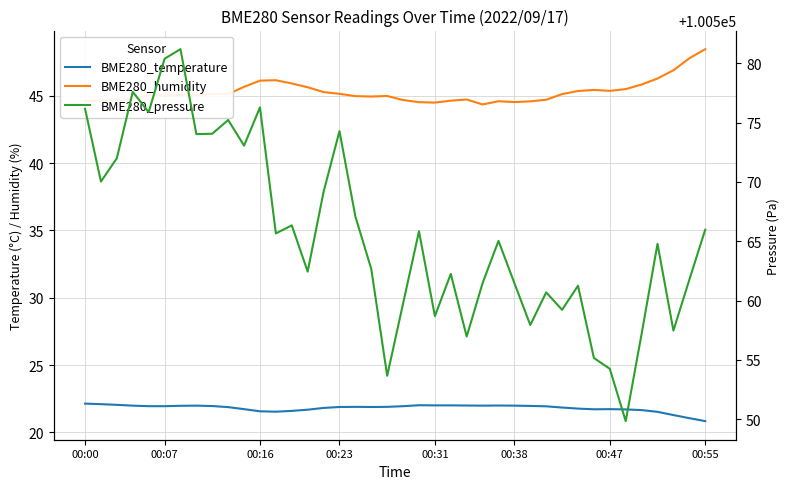

Which series has the largest total across all categories?

BME280_pressure